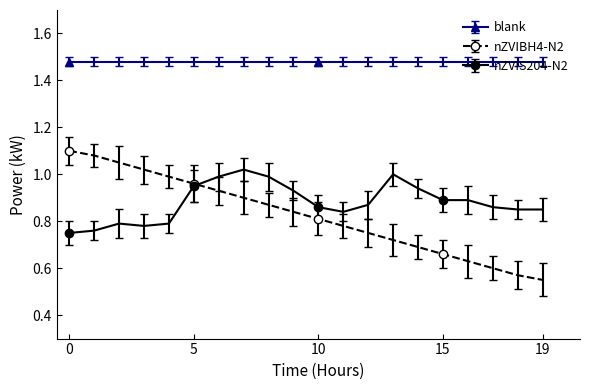

True or false: blank and nZVIS204-N2 intersect in this chart.

False